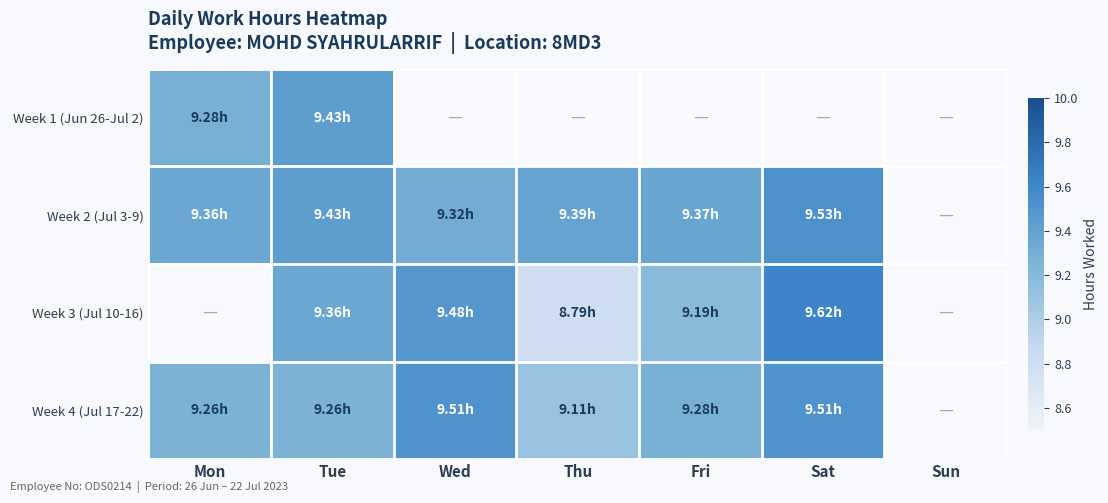

What is the spread (max minus min) of values at Mon?

9.4